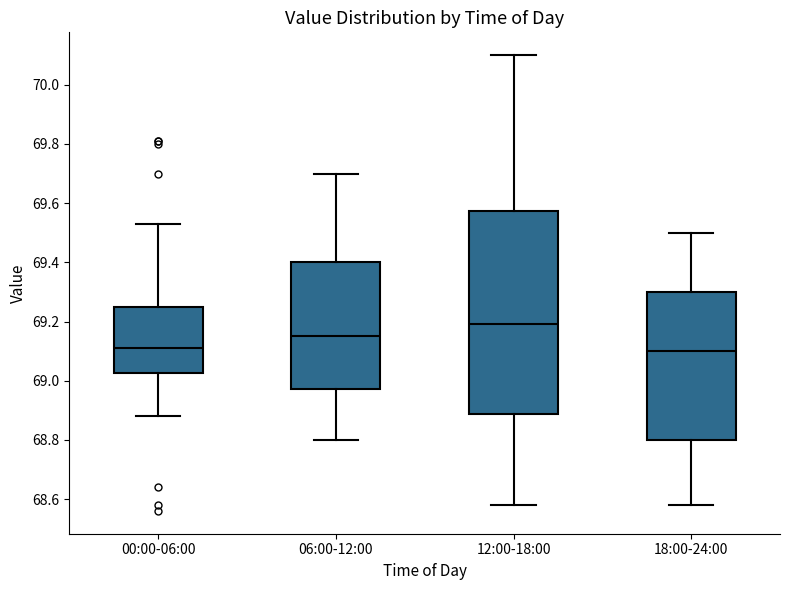

Reading left to right, read every box against the y-axis: the position of its median line, the range the box covers, and the ends of its whiskers. The values are not printed on the chart, so give them approximately, as read against the axis.

00:00-06:00: median 69.12, box 69.02 to 69.26, whiskers 68.88 to 69.54
06:00-12:00: median 69.16, box 68.98 to 69.40, whiskers 68.80 to 69.70
12:00-18:00: median 69.20, box 68.88 to 69.58, whiskers 68.58 to 70.10
18:00-24:00: median 69.10, box 68.80 to 69.30, whiskers 68.58 to 69.50